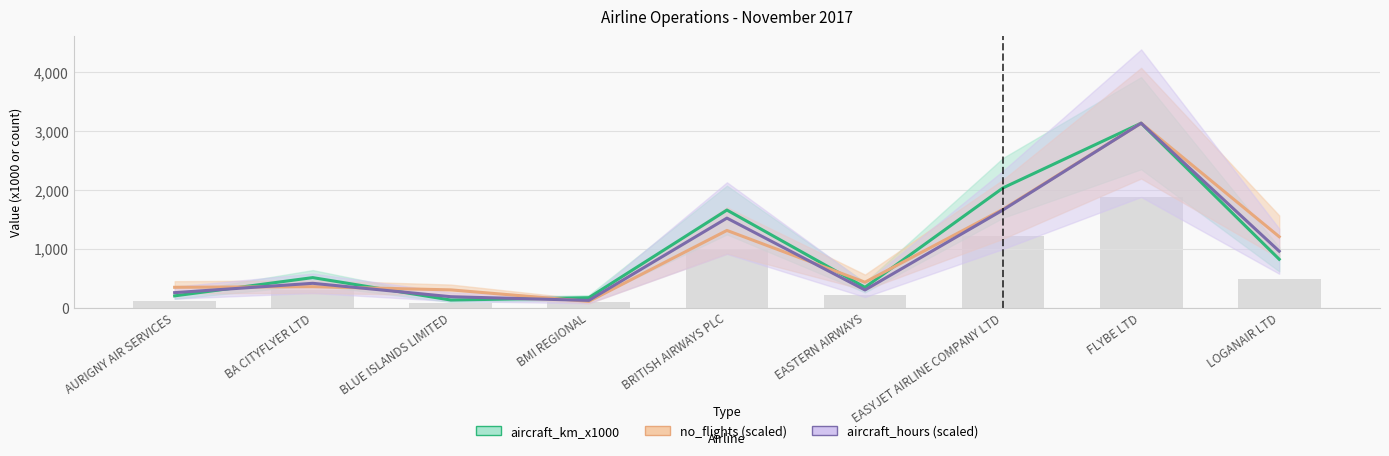

What is the label of the 5th bar from the left?

BRITISH AIRWAYS PLC